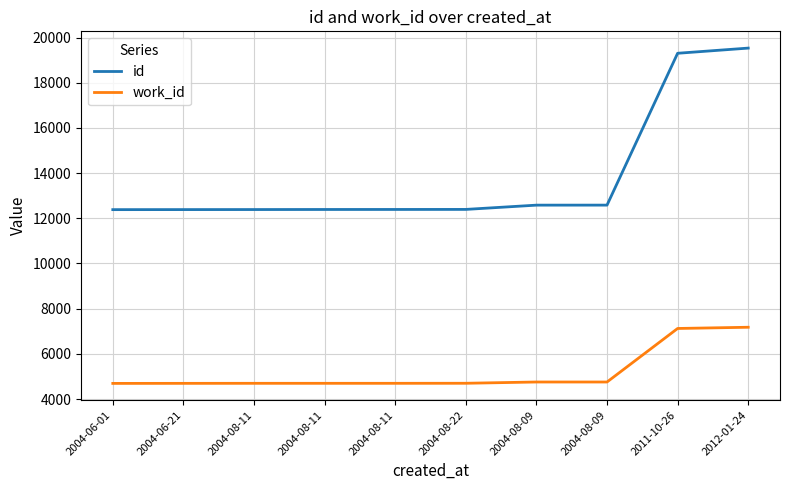

Which series has the widest spread of values?

id